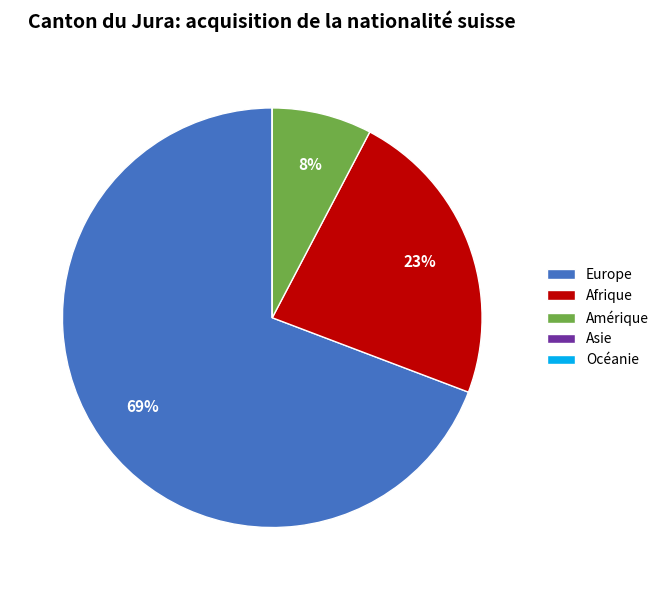

To the nearest percent, what portion does Europe represent?

69%